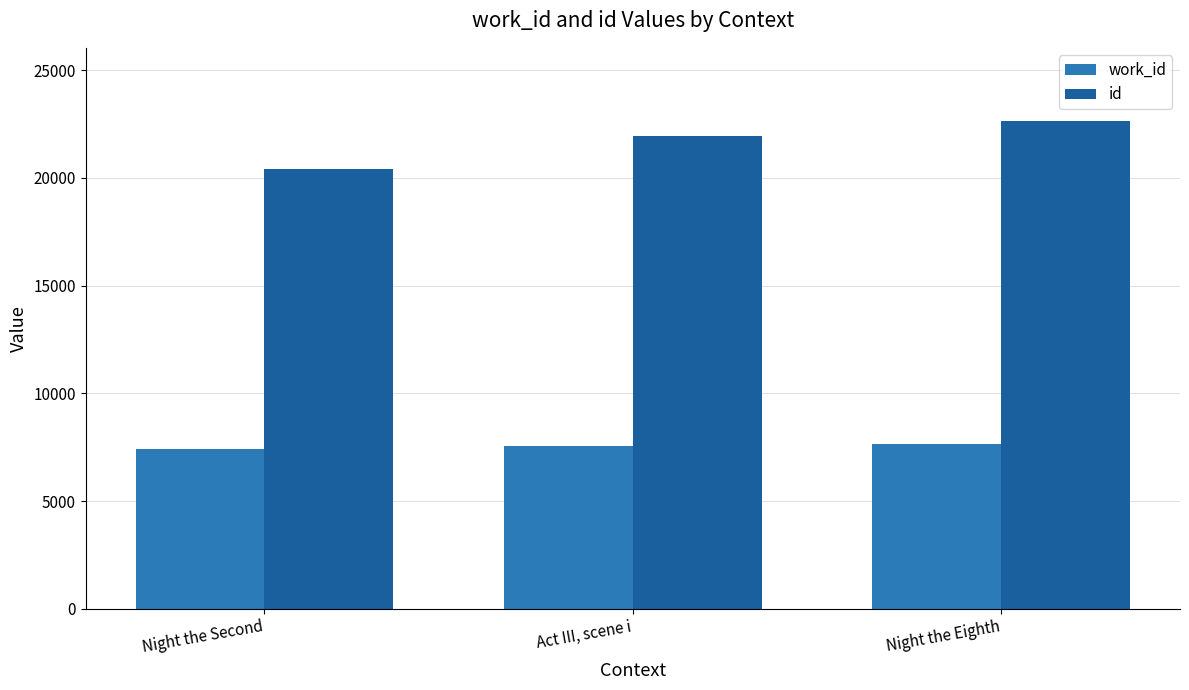

At which category does the chart reach its peak across all series?

Night the Eighth